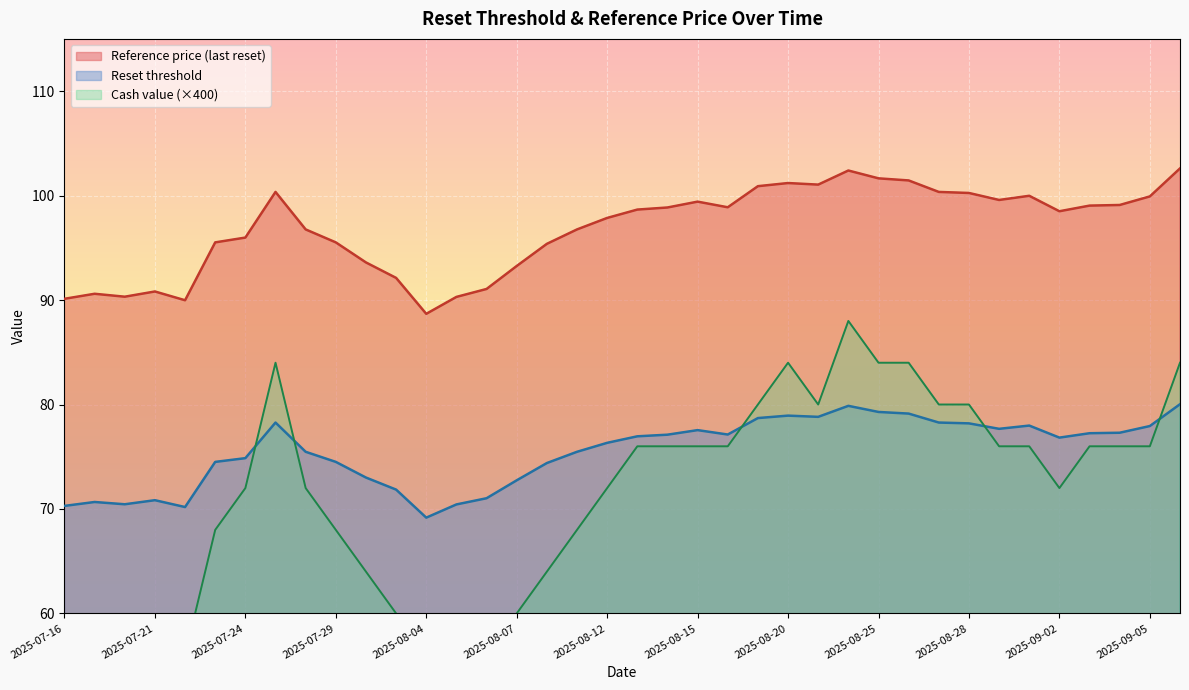

The Reset threshold series shows 74.4 at 2025-08-08. True or false?

True